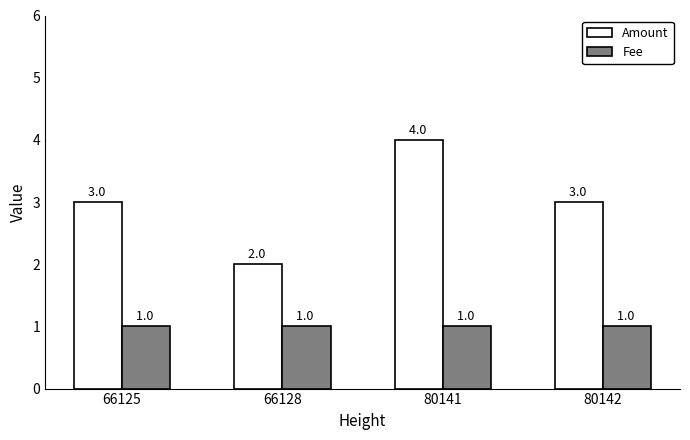

What is the difference between the Amount values at 80142 and 80141?

1